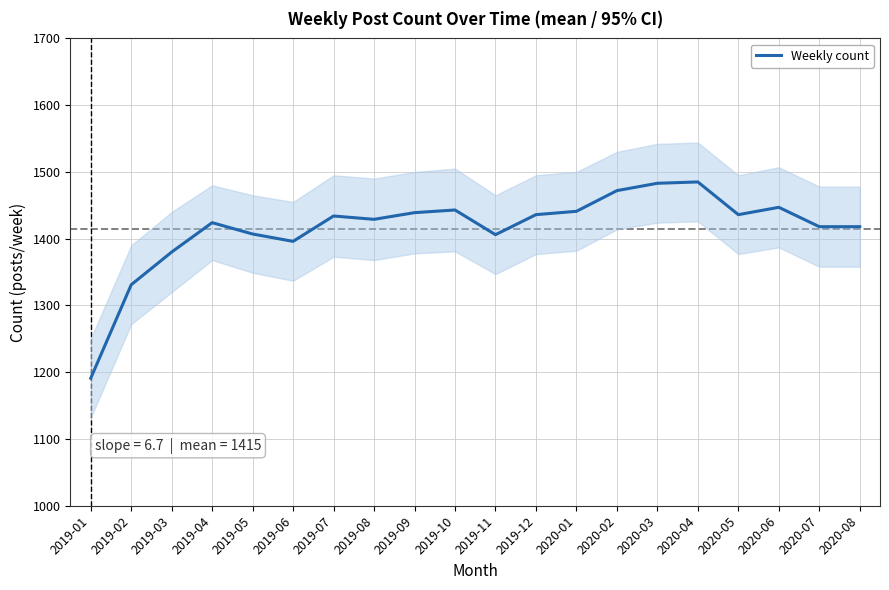

List the labels in order of value, smallest first.

2019-01, 2019-02, 2019-03, 2019-06, 2019-11, 2019-05, 2020-07, 2020-08, 2019-04, 2019-08, 2019-07, 2019-12, 2020-05, 2019-09, 2020-01, 2019-10, 2020-06, 2020-02, 2020-03, 2020-04